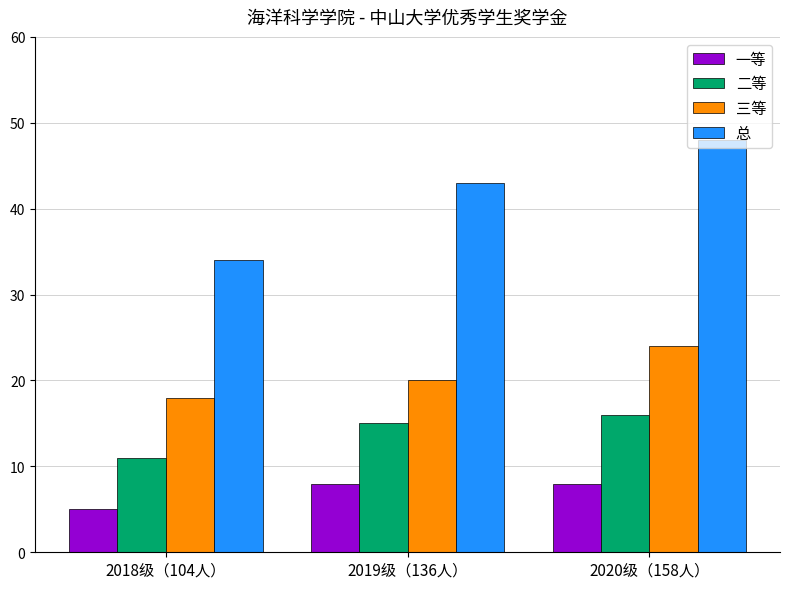

List the series in order of their peak value, lowest first.

一等, 二等, 三等, 总